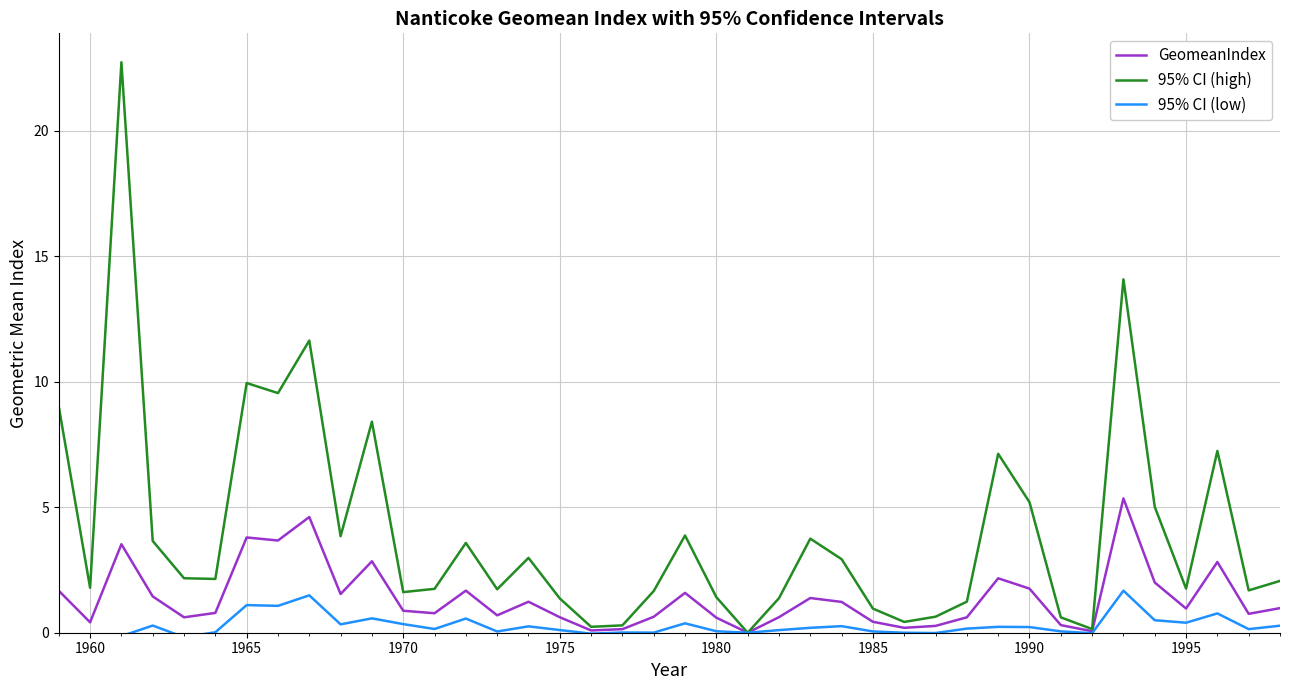

Is it true that 95% CI (high) equals 9.1 at 1990?

False